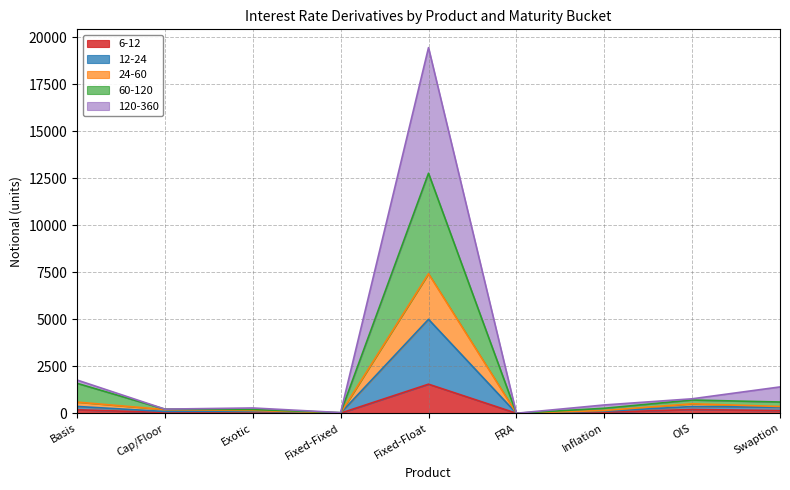

What is the label of the 9th point from the right?

Basis